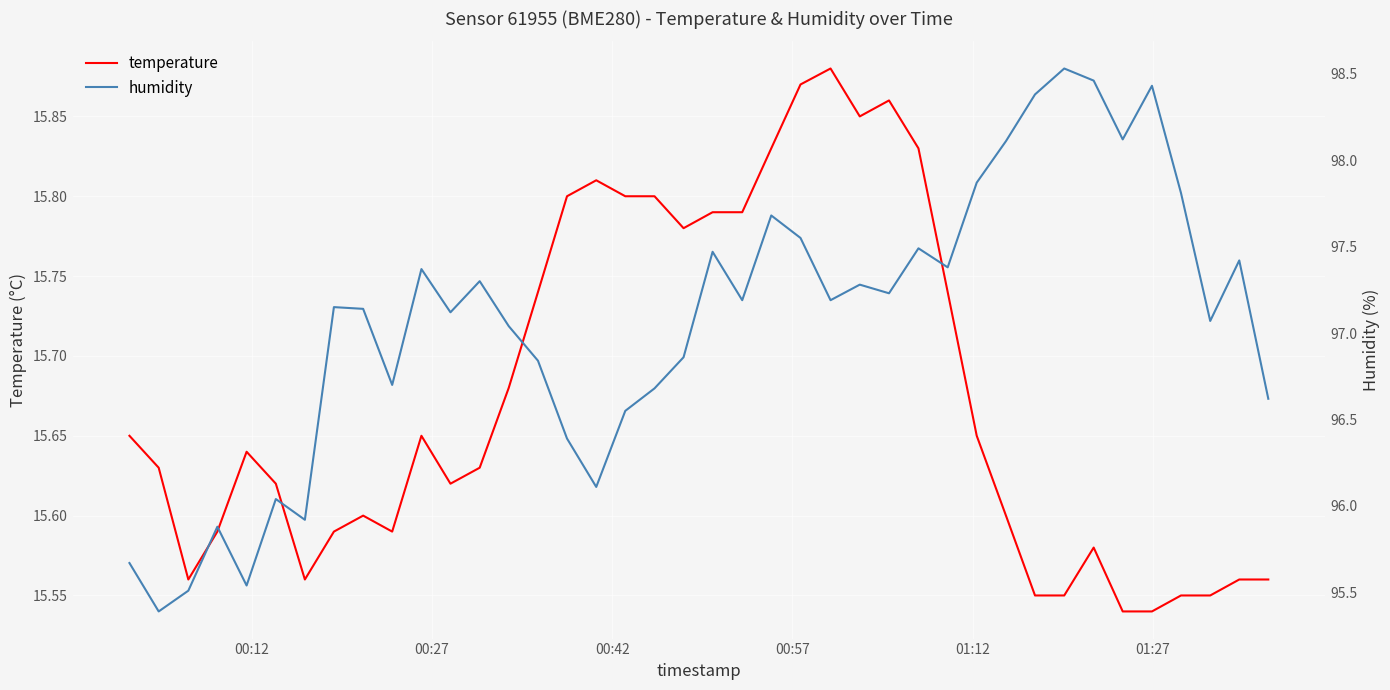

What is the minimum value shown in the chart?

15.5